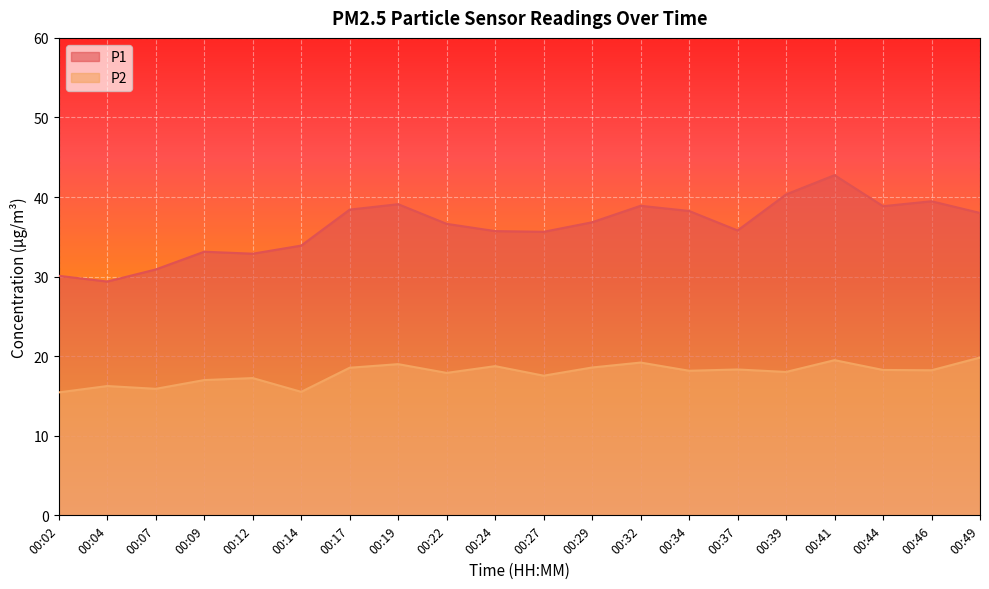

Rank the categories by P1 value from lowest to highest.

00:04, 00:02, 00:07, 00:12, 00:09, 00:14, 00:27, 00:24, 00:37, 00:22, 00:29, 00:49, 00:34, 00:17, 00:44, 00:32, 00:19, 00:46, 00:39, 00:41